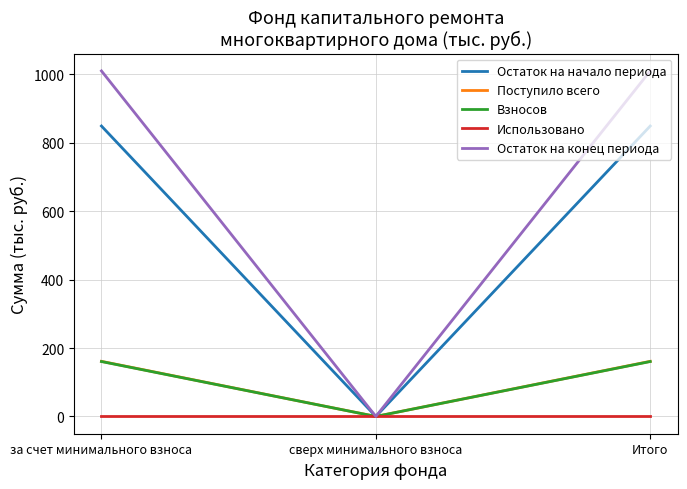

Reading right to left, transcribe all the data shown in this chart.

Остаток на начало периода: 848.9	0.0	848.9
Поступило всего: 161.1	0.0	161.1
Взносов: 160.5	0.0	160.5
Использовано: 0.0	0.0	0.0
Остаток на конец периода: 1010.0	0.0	1010.0